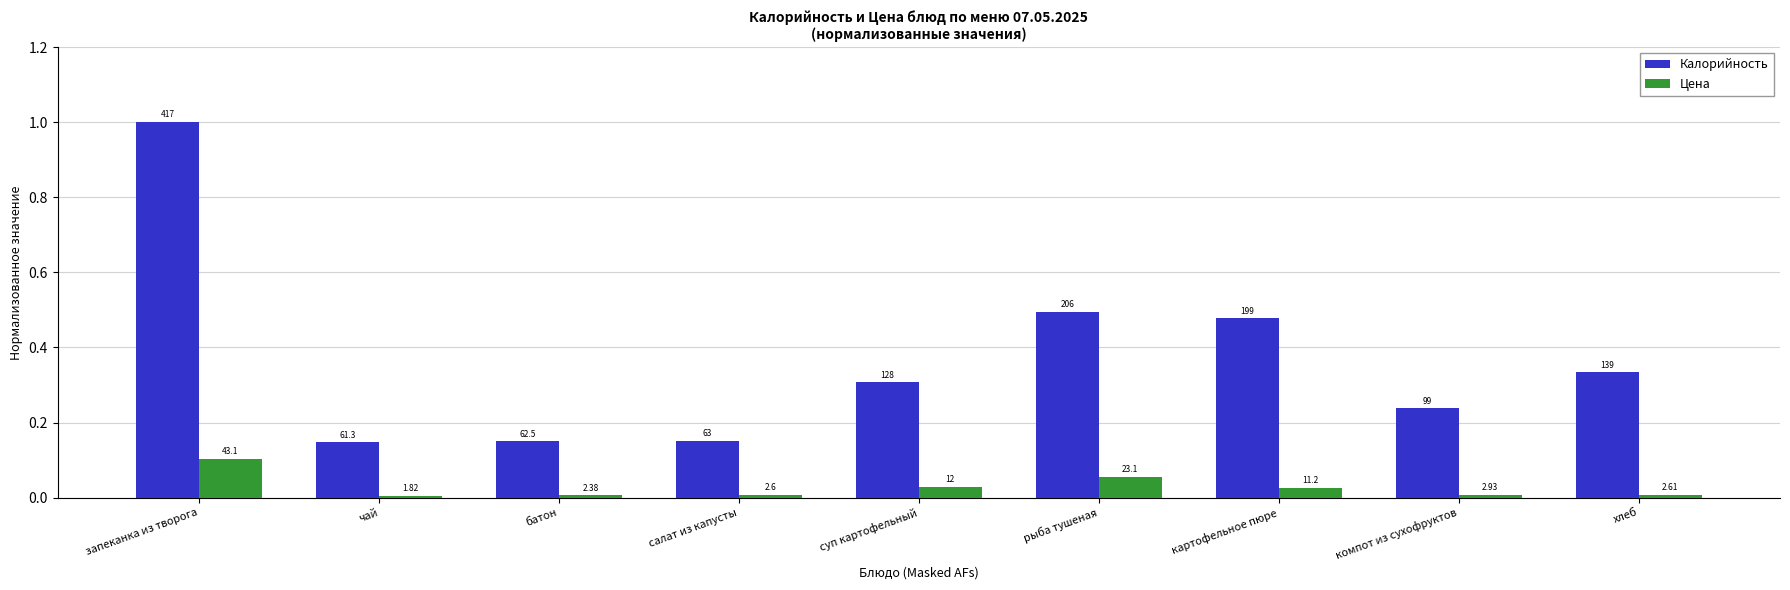

How many groups of bars are there?

9